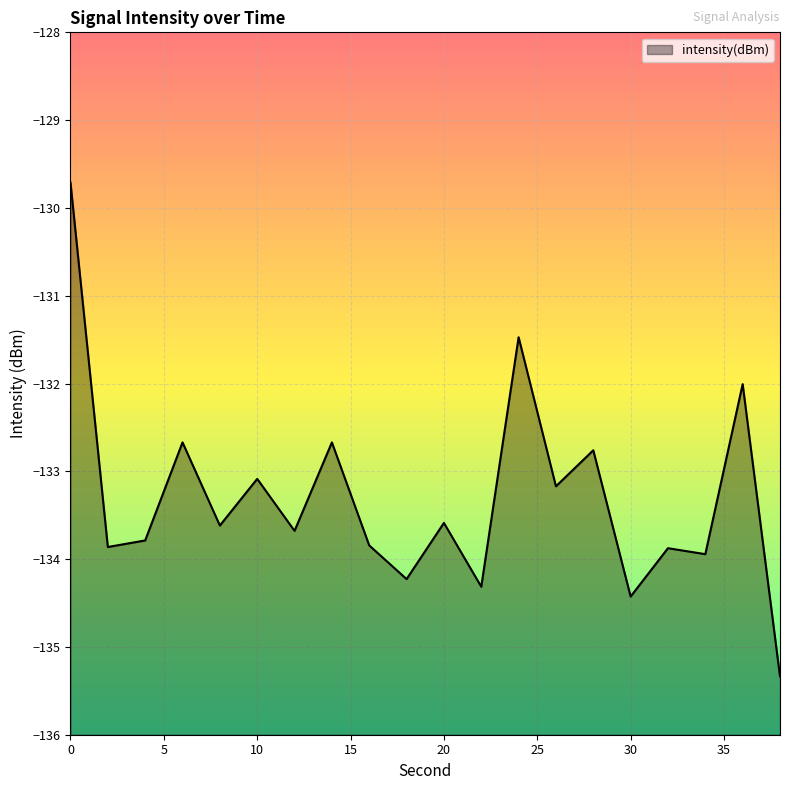

Reading left to right, transcribe all the data shown in this chart.

-129.7	-133.9	-133.8	-132.7	-133.6	-133.1	-133.7	-132.7	-133.8	-134.2	-133.6	-134.3	-131.5	-133.2	-132.8	-134.4	-133.9	-133.9	-132.0	-135.3